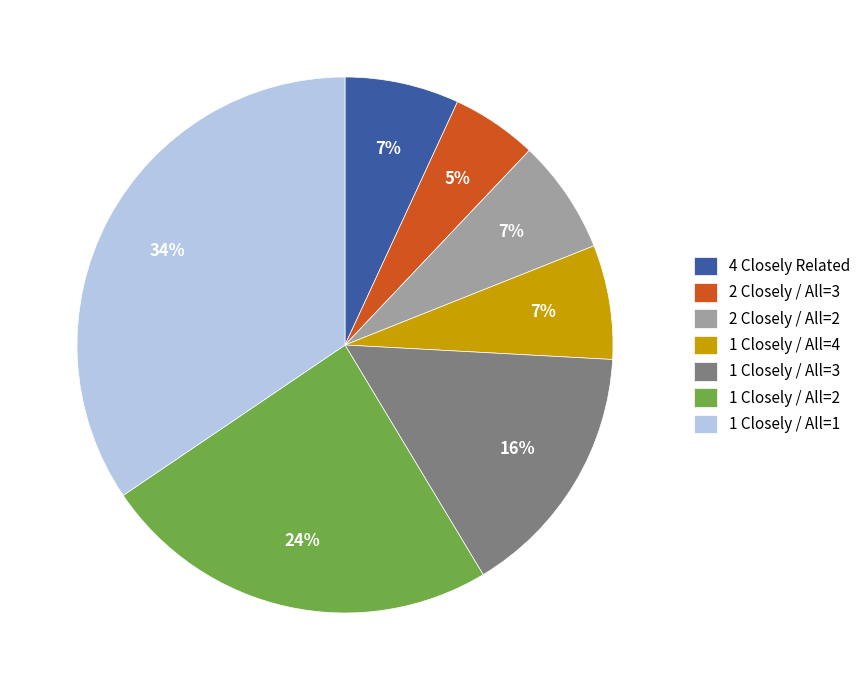

To the nearest percent, what percentage of the pie is 1 Closely / All=3?

16%